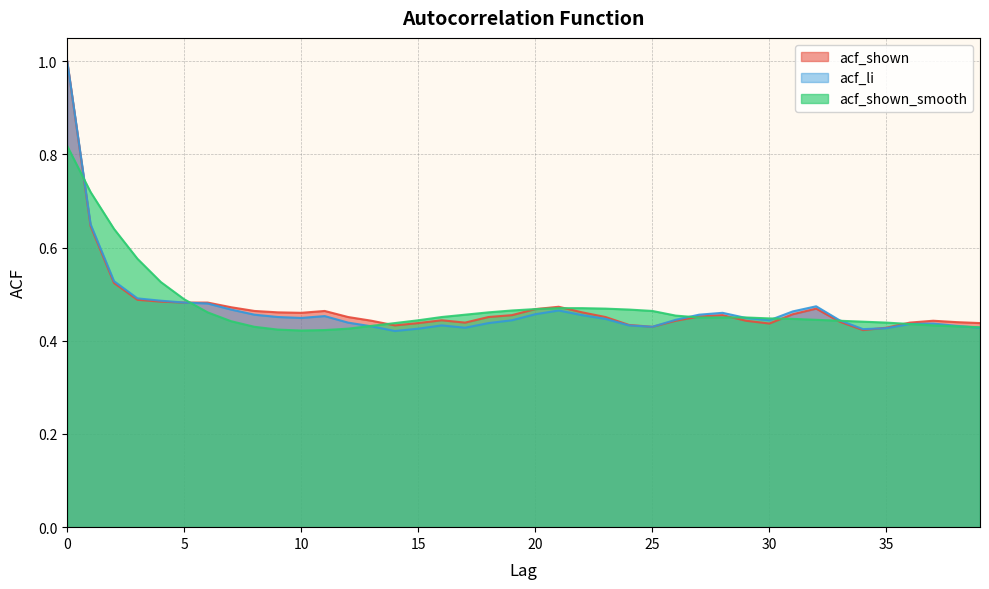

Which series ends up on top after the final intersection of acf_li and acf_shown?

acf_shown